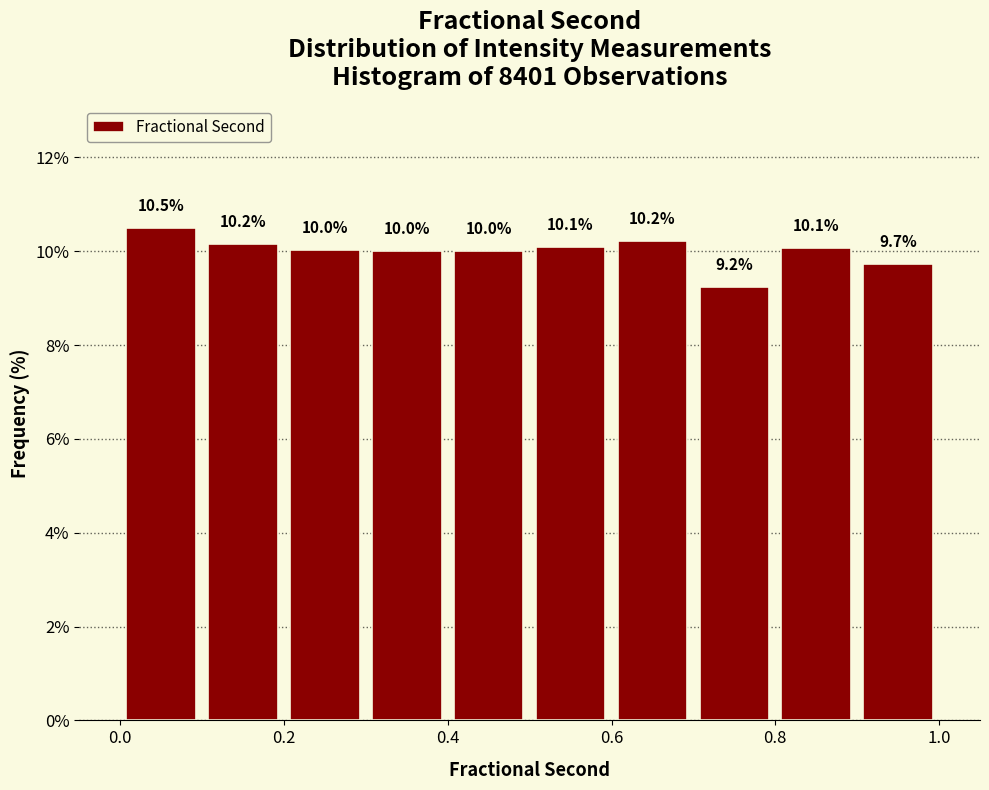

How tall is the bar that spans 0.2 to 0.3 on the x-axis?

10.0